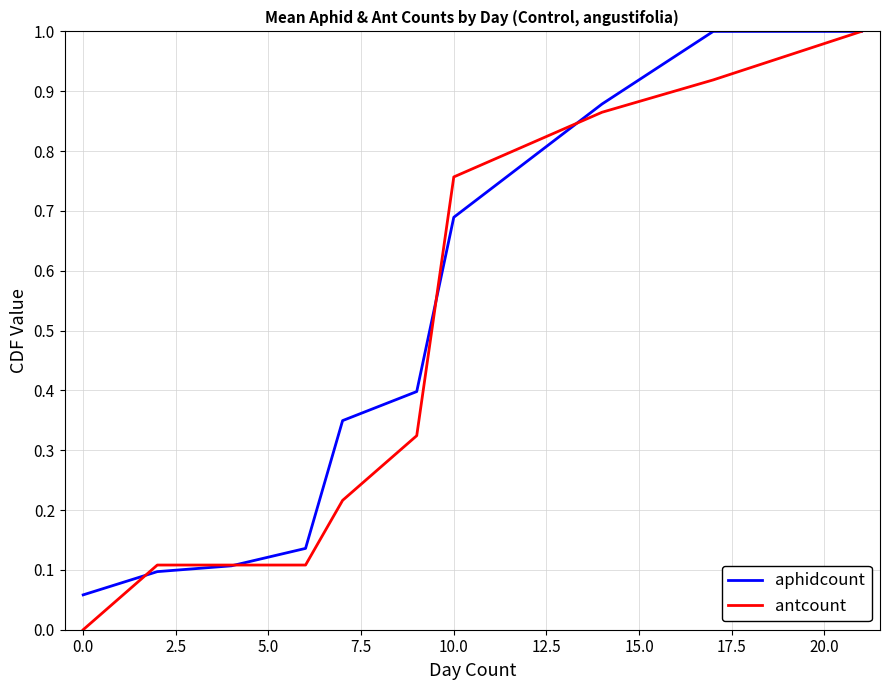

Which series has the largest range (max minus min)?

antcount